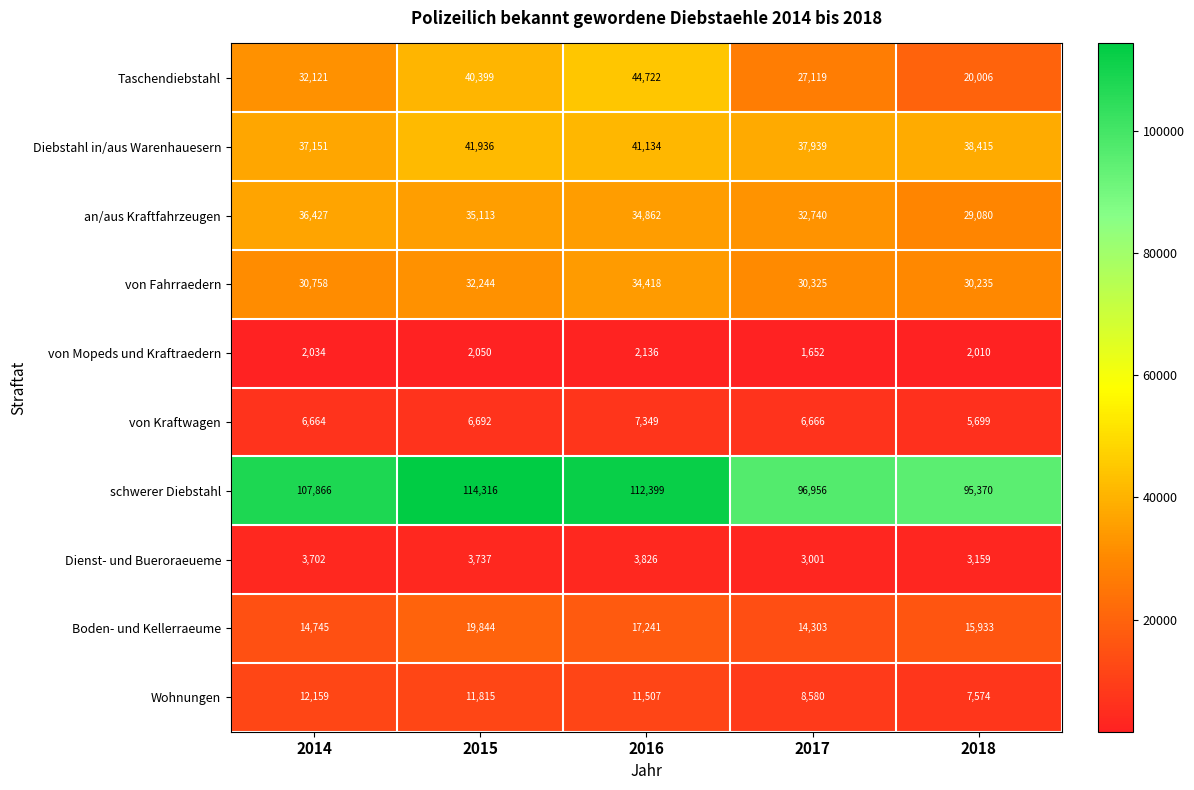

What is the average value of the von Mopeds und Kraftraedern series?

1976